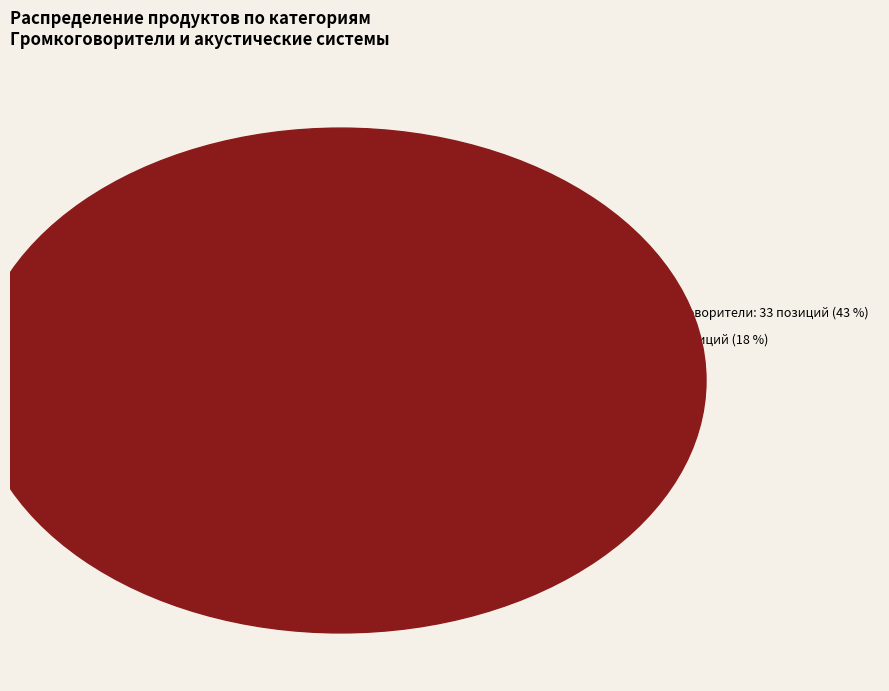

Does any single category account for the majority?

No